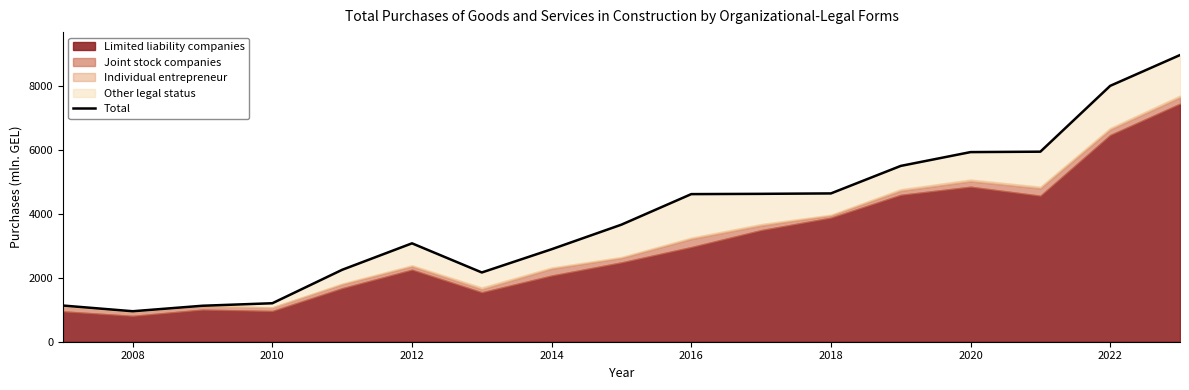

What is the lowest value of the Total series?

952.1